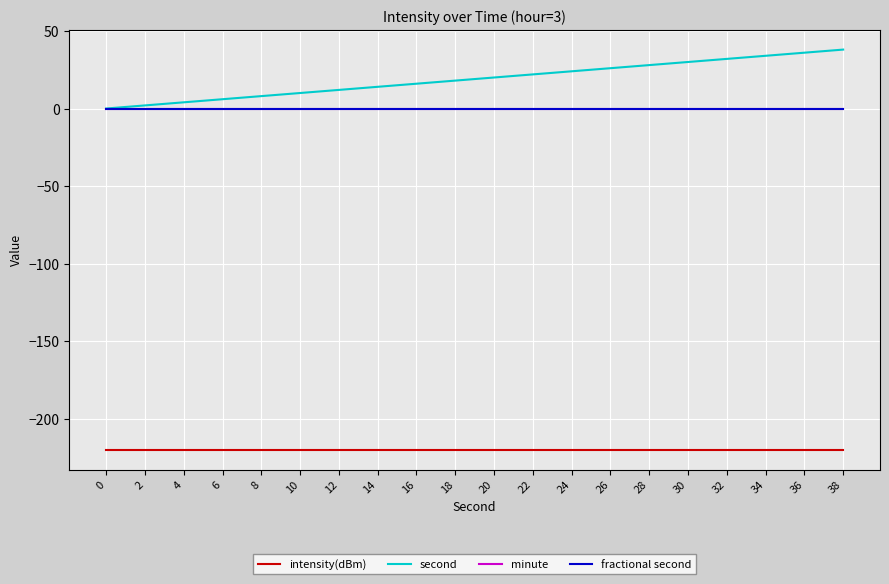

What is the total value across all series at 26?

-193.9